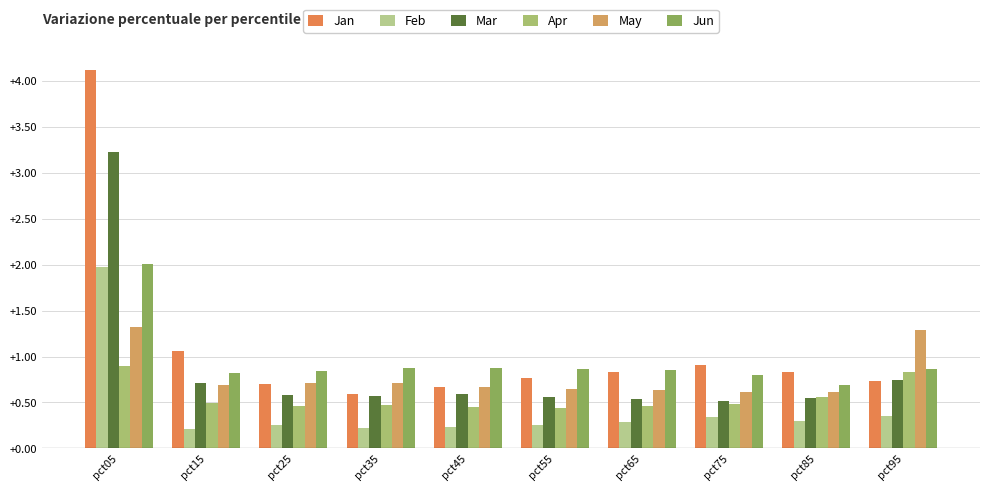

Reading left to right, what are all the values shown in this chart?

Jan: pct05=4.1	pct15=1.1	pct25=0.7	pct35=0.6	pct45=0.7	pct55=0.8	pct65=0.8	pct75=0.9	pct85=0.8	pct95=0.7
Feb: pct05=2.0	pct15=0.2	pct25=0.3	pct35=0.2	pct45=0.2	pct55=0.3	pct65=0.3	pct75=0.3	pct85=0.3	pct95=0.3
Mar: pct05=3.2	pct15=0.7	pct25=0.6	pct35=0.6	pct45=0.6	pct55=0.6	pct65=0.5	pct75=0.5	pct85=0.6	pct95=0.7
Apr: pct05=0.9	pct15=0.5	pct25=0.5	pct35=0.5	pct45=0.4	pct55=0.4	pct65=0.5	pct75=0.5	pct85=0.6	pct95=0.8
May: pct05=1.3	pct15=0.7	pct25=0.7	pct35=0.7	pct45=0.7	pct55=0.6	pct65=0.6	pct75=0.6	pct85=0.6	pct95=1.3
Jun: pct05=2.0	pct15=0.8	pct25=0.8	pct35=0.9	pct45=0.9	pct55=0.9	pct65=0.9	pct75=0.8	pct85=0.7	pct95=0.9